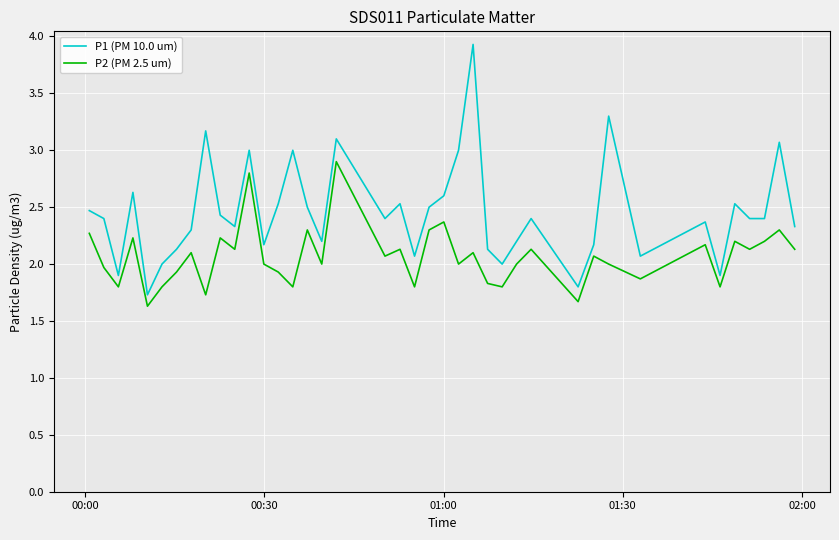

What is the difference between the maximum and minimum values in the P1 (PM 10.0 um) series?

2.2